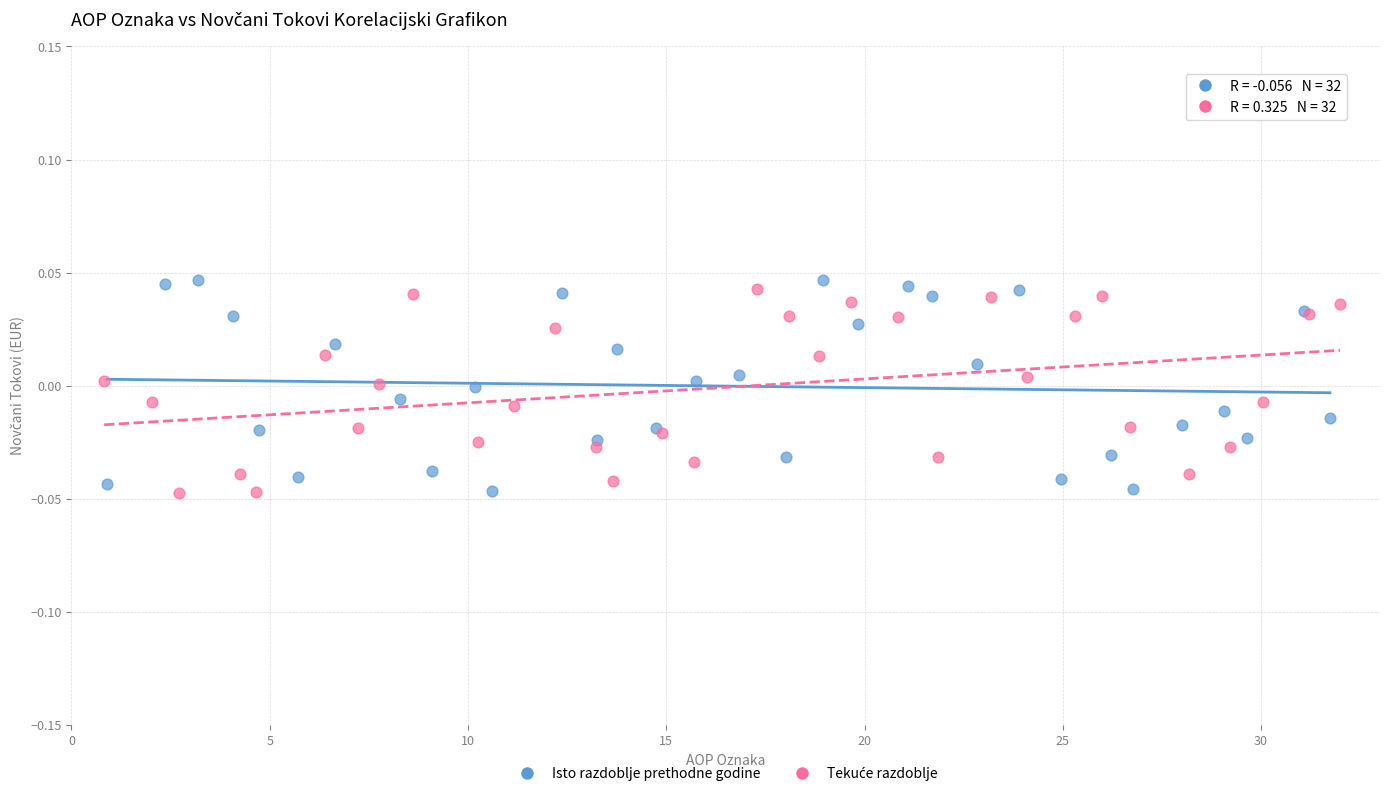

Which series has the largest Y range (max minus min)?

Isto razdoblje prethodne godine